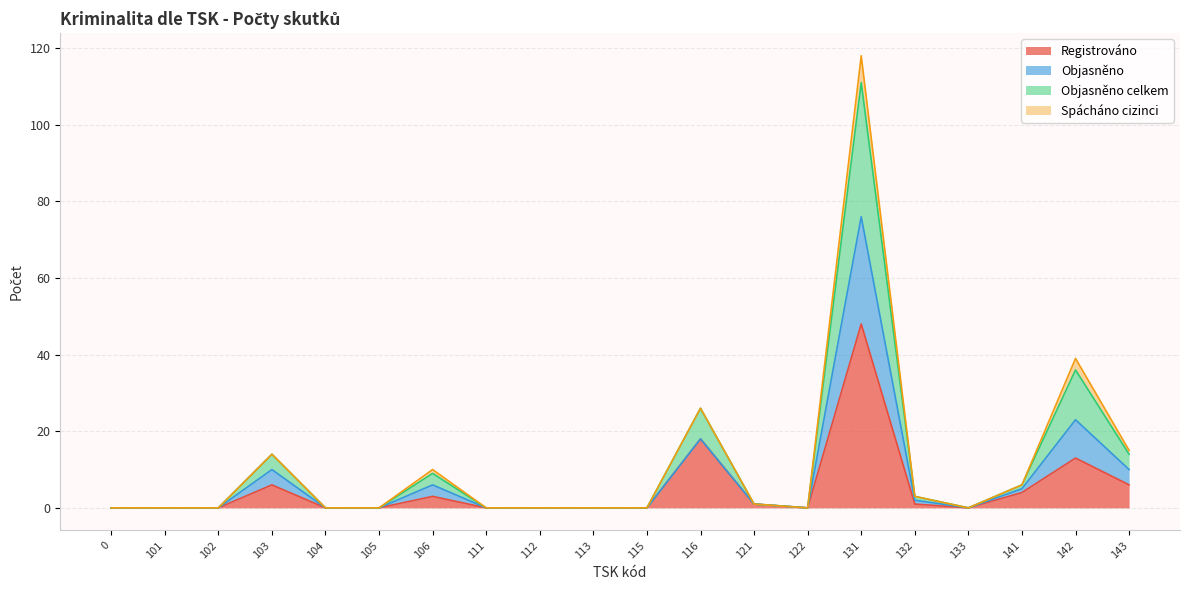

At which category is the sum across all series the highest?

131